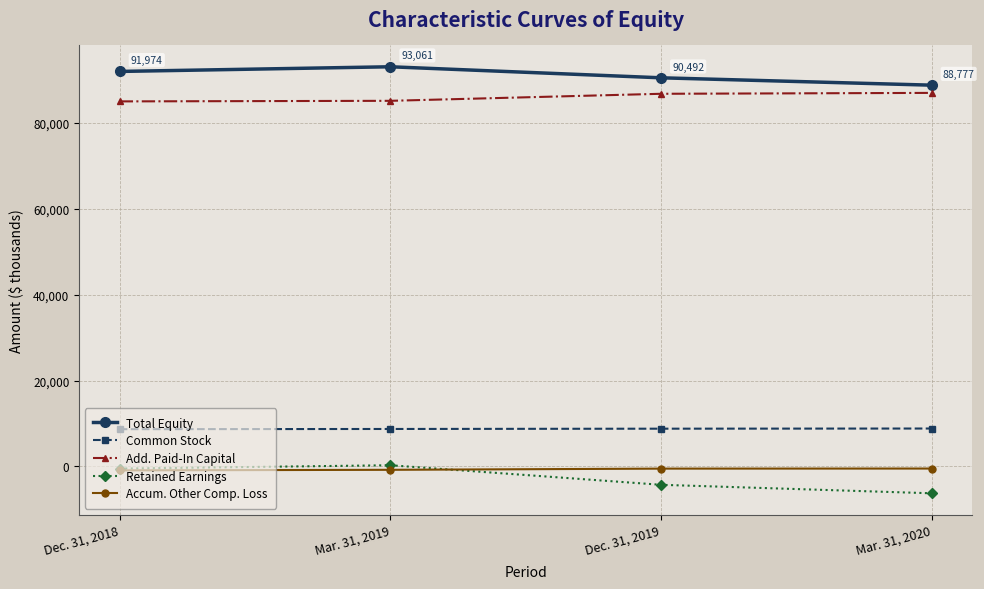

What is the highest value of the Common Stock series?

8819